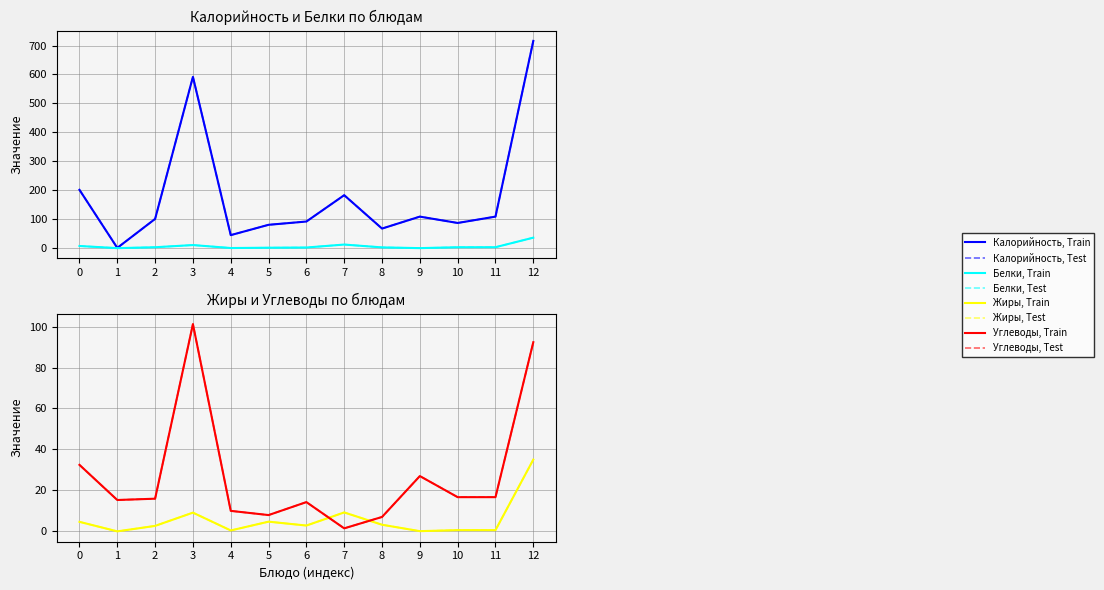

How many values in the Белки series are below 3?

6